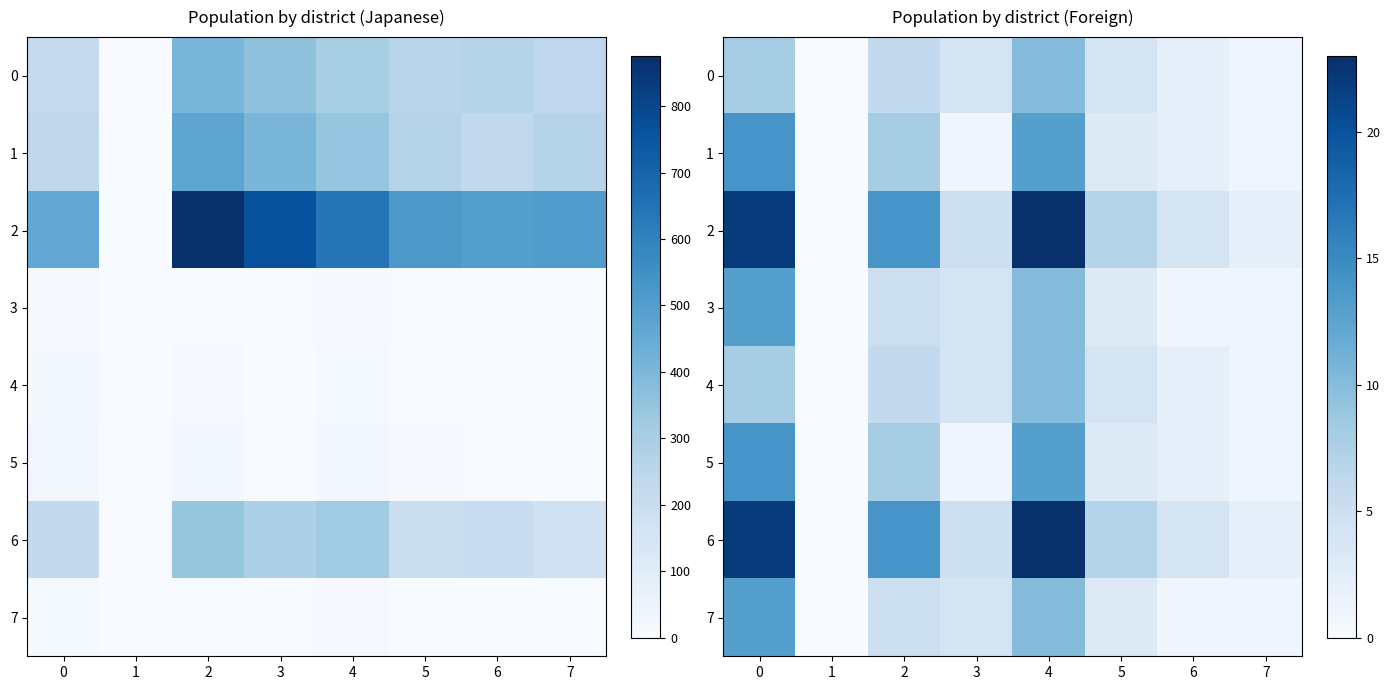

Which category has the lowest value across all series?

1